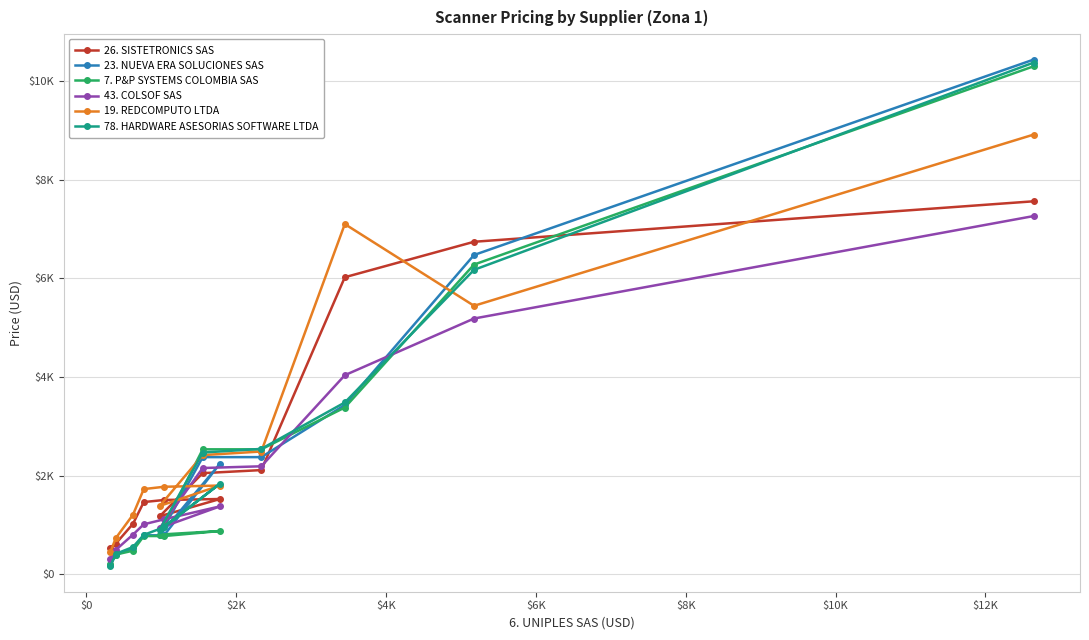

Reading left to right, transcribe all the data shown in this chart.

26. SISTETRONICS SAS: 545	625	1026	1467	1509	1529	1179	2053	2115	6025	6744	7565
23. NUEVA ERA SOLUCIONES SAS: 194	396	529	793	793	2247	793	2378	2378	3435	6476	10439
7. P&P SYSTEMS COLOMBIA SAS: 209	403	481	778	778	880	808	2536	2536	3384	6282	10303
43. COLSOF SAS: 303	498	807	1016	1117	1380	941	2157	2192	4039	5188	7266
19. REDCOMPUTO LTDA: 447	737	1210	1730	1777	1802	1389	2419	2492	7103	5446	8918
78. HARDWARE ASESORIAS SOFTWARE LTDA: 163	417	556	802	956	1841	907	2471	2545	3486	6175	10378